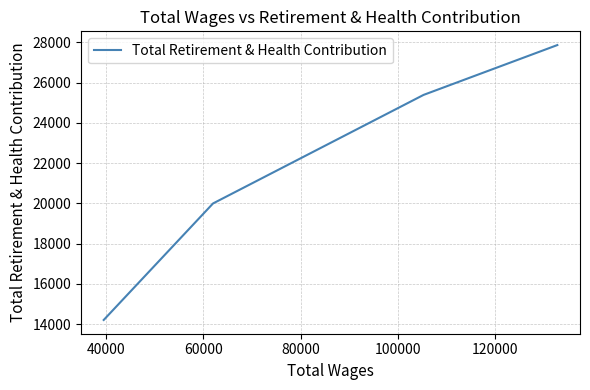

What is the average value?

21860